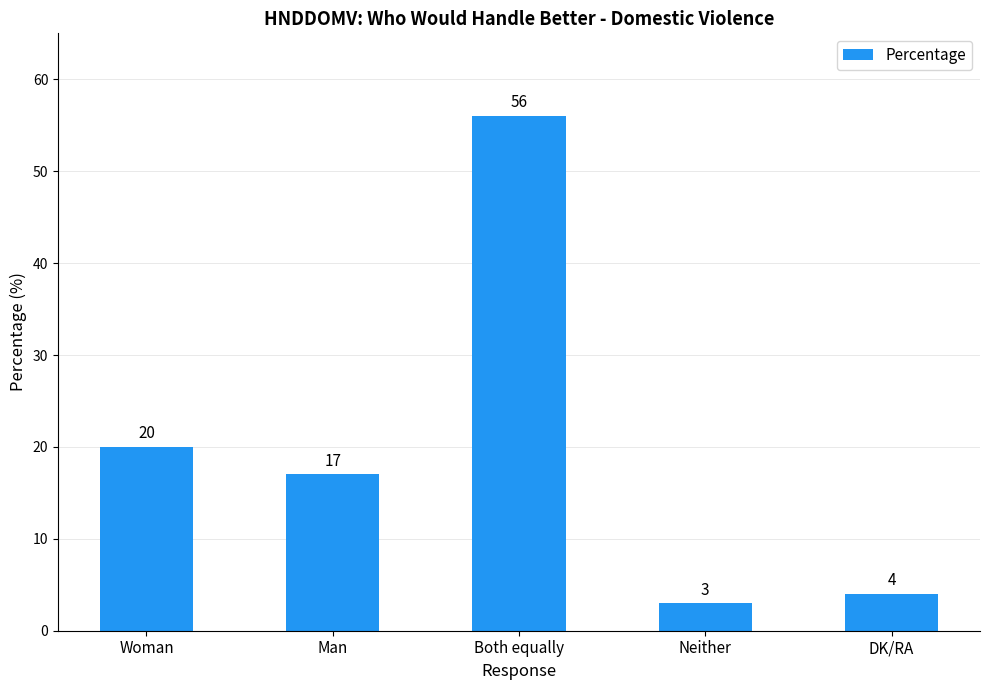

Reading left to right, what are all the values shown in this chart?

20	17	56	3	4